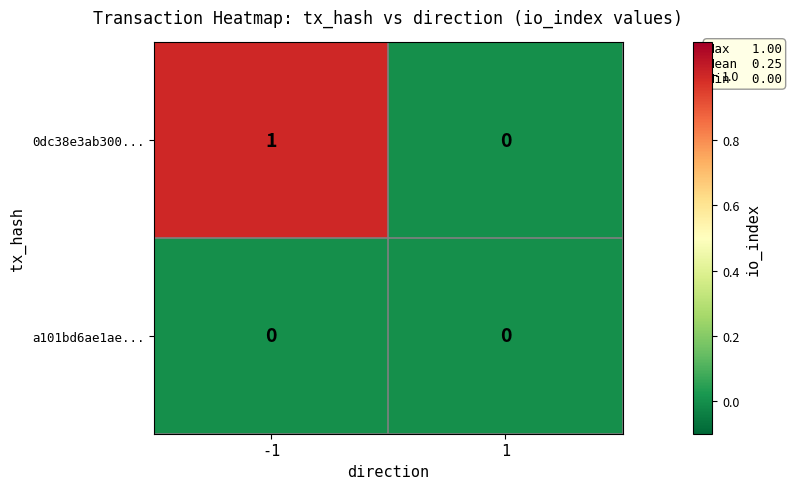

True or false: 0dc38e3ab300... has a value of 0 at 1.

True